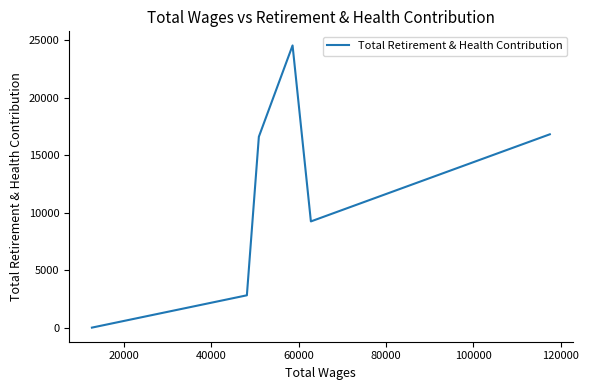

Reading right to left, what are all the values shown in this chart?

16816	9238	24546	16605	2811	0